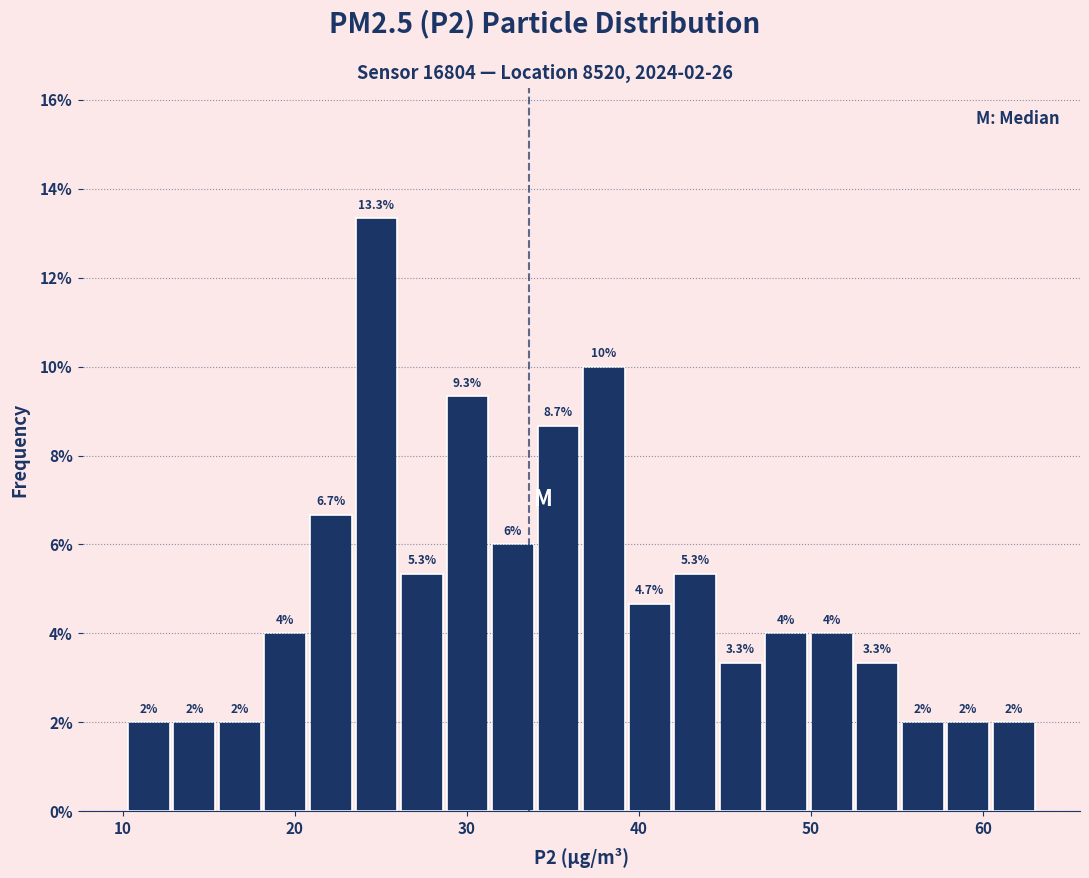

Read against the x-axis, roughly where is the centre of the tallest bar?

25